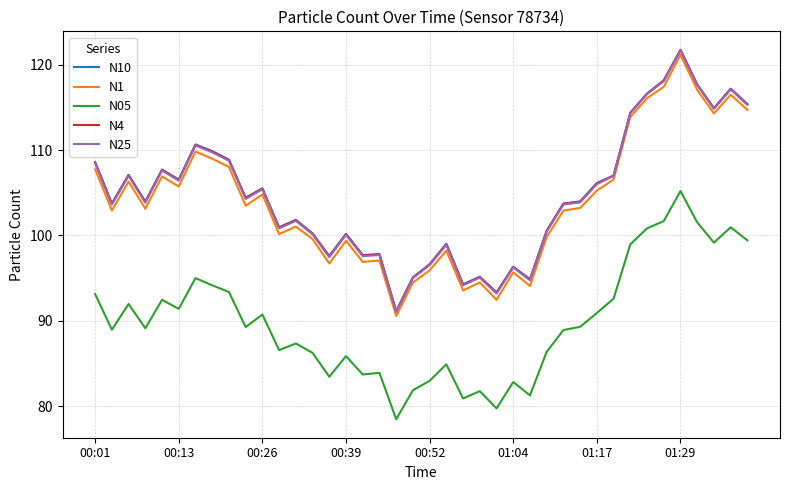

What is the average value of the N05 series?

89.9